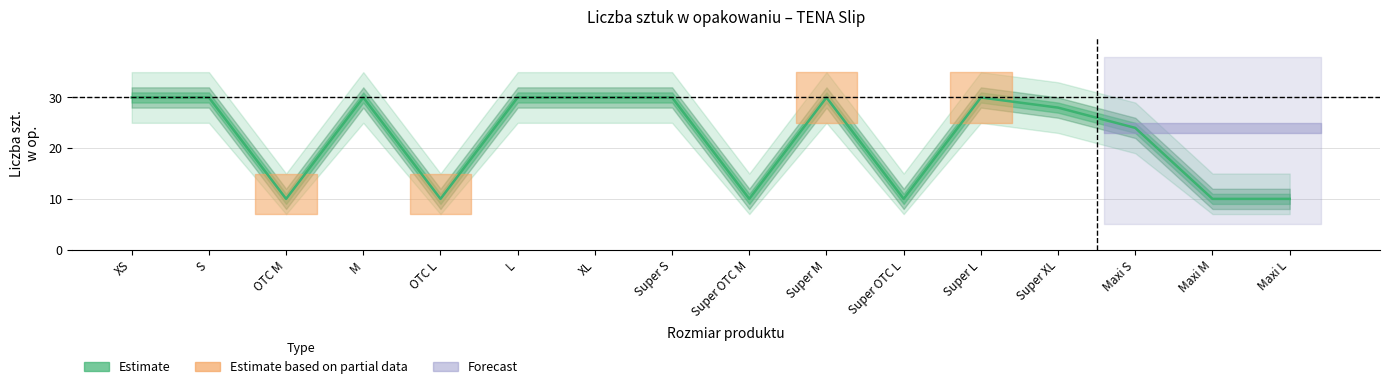

Count the values in the range 10 to 30.

16